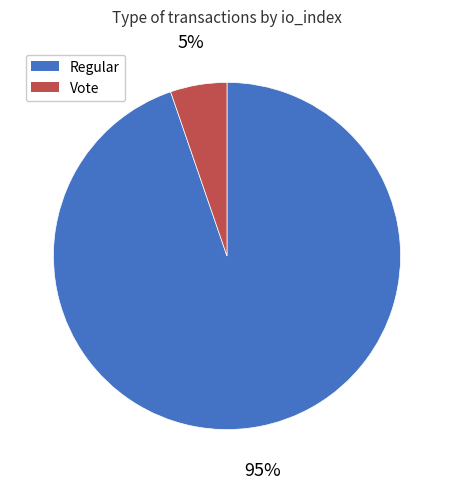

Count the number of slices in the pie.

2